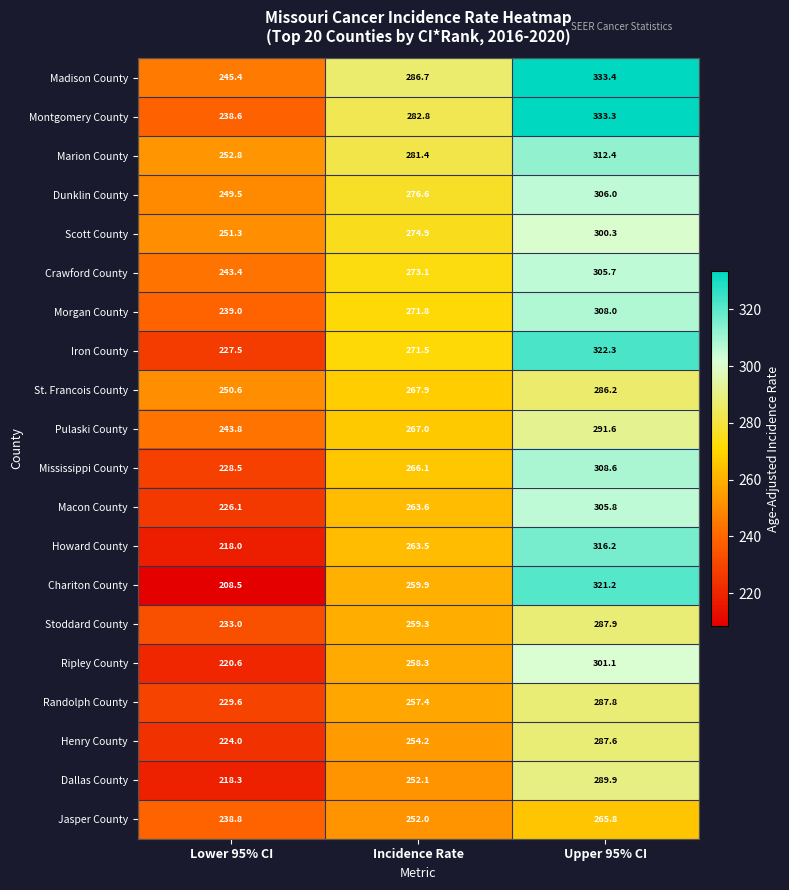

What is the total value across all series at Lower 95% CI?

4687.3